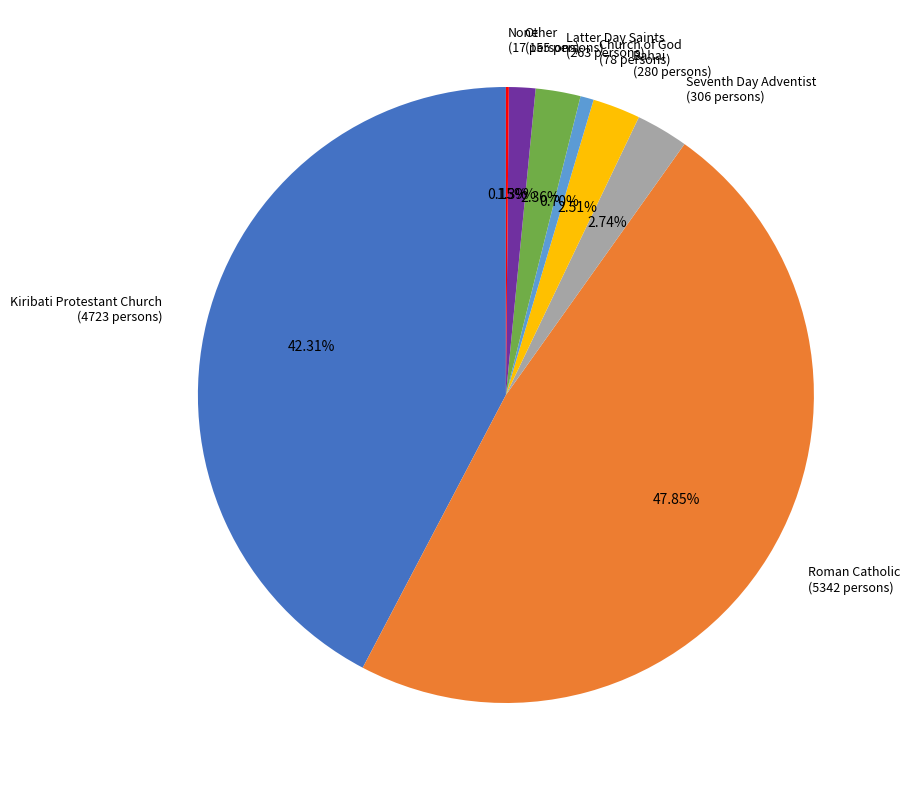

Do Bahai and Seventh Day Adventist together represent more than half of the pie?

No